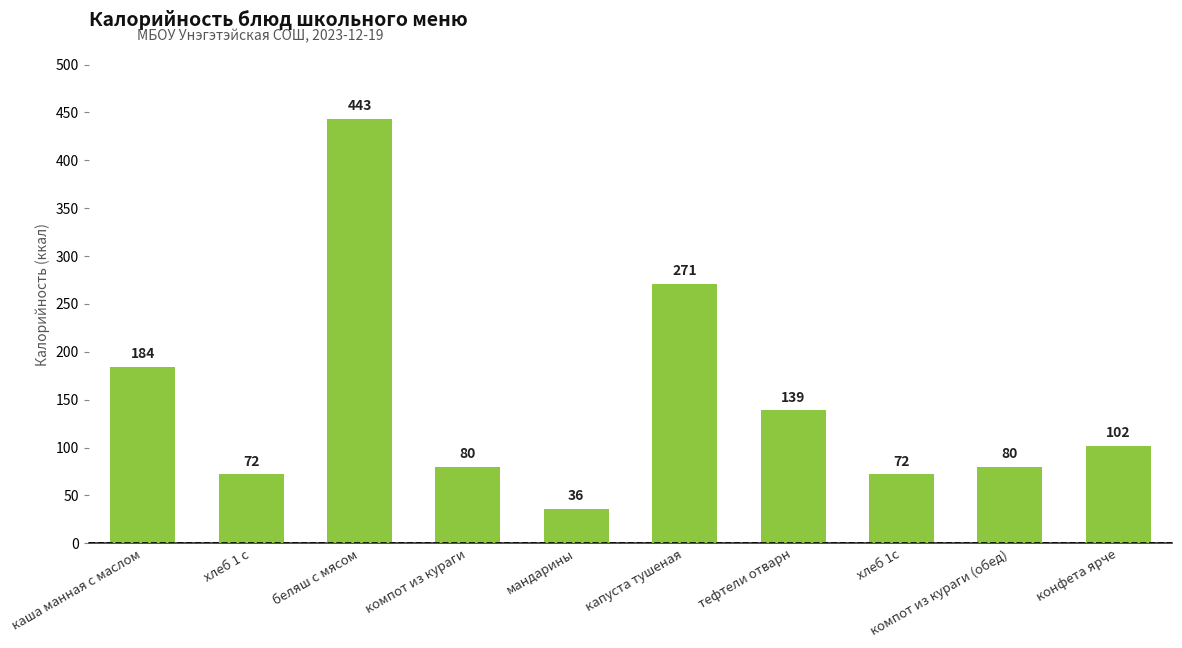

What is the smallest value displayed?

36